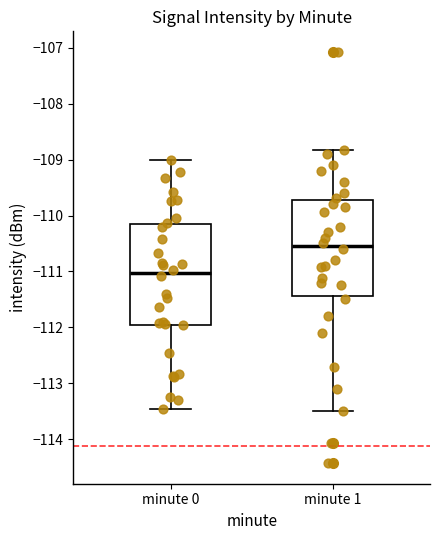

Reading left to right, read every box against the y-axis: the position of its median line, the range the box covers, and the ends of its whiskers. The values are not printed on the chart, so give them approximately, as read against the axis.

minute 0: median -111.0, box -112.0 to -110.1, whiskers -113.5 to -109.0
minute 1: median -110.5, box -111.4 to -109.7, whiskers -113.5 to -108.8